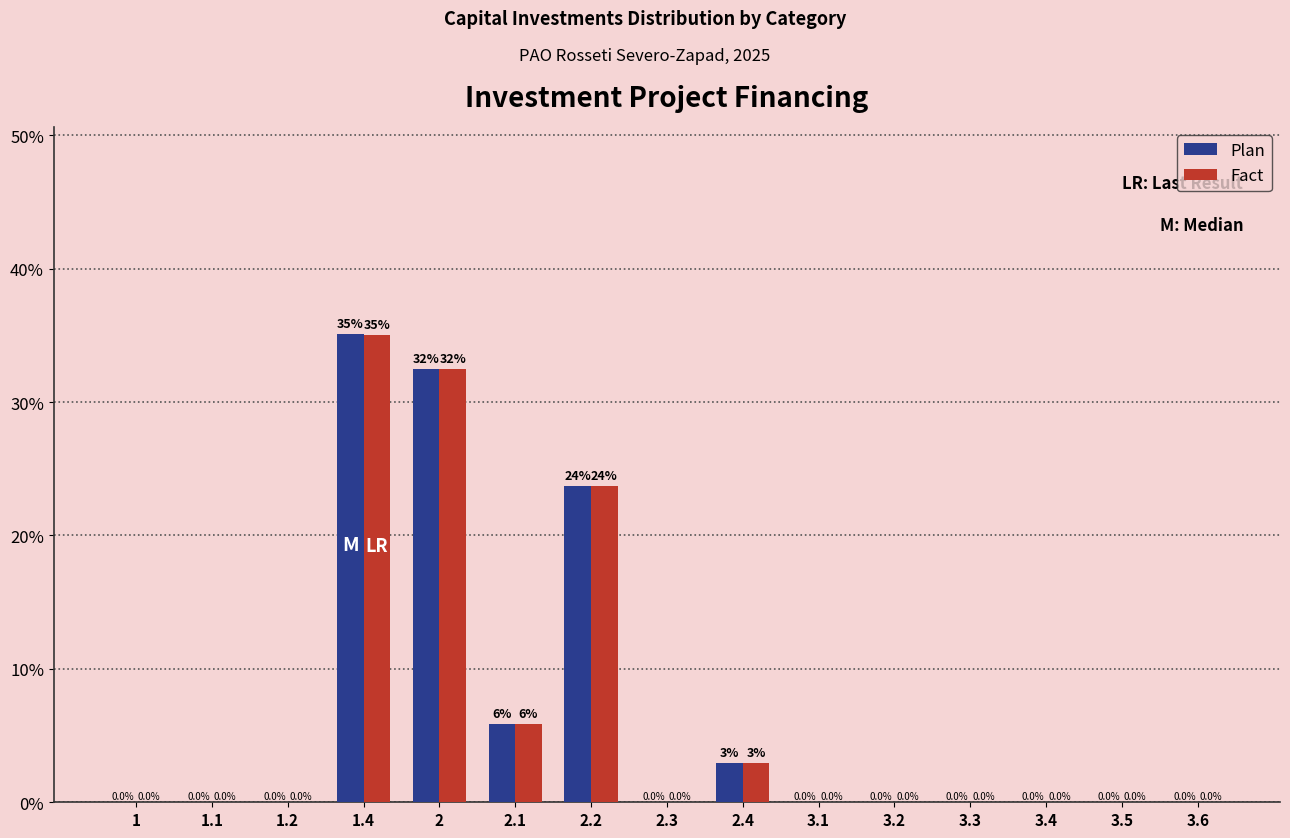

At which label is Plan closest to 17?

2.2